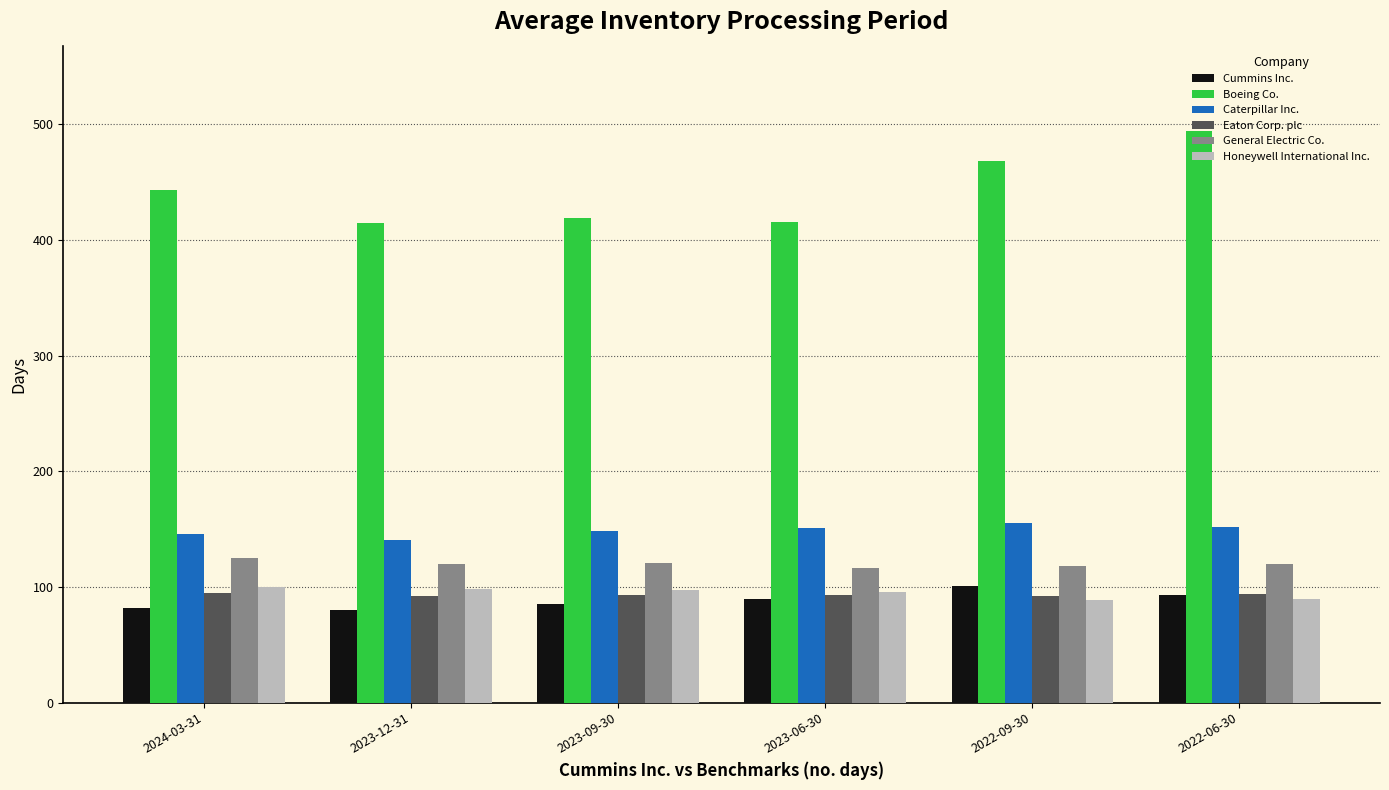

What is the highest value of the Cummins Inc. series?

101